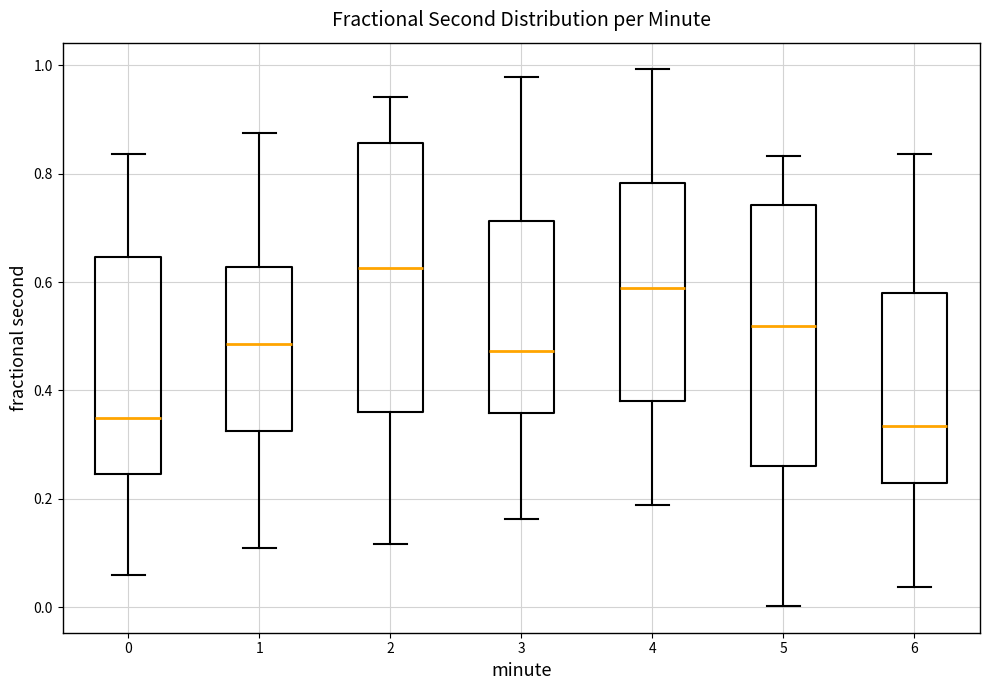

Reading left to right, read every box against the y-axis: the position of its median line, the range the box covers, and the ends of its whiskers. The values are not printed on the chart, so give them approximately, as read against the axis.

0: median 0.34, box 0.24 to 0.64, whiskers 0.06 to 0.84
1: median 0.48, box 0.32 to 0.62, whiskers 0.10 to 0.88
2: median 0.62, box 0.36 to 0.86, whiskers 0.12 to 0.94
3: median 0.48, box 0.36 to 0.72, whiskers 0.16 to 0.98
4: median 0.58, box 0.38 to 0.78, whiskers 0.18 to 1.00
5: median 0.52, box 0.26 to 0.74, whiskers 0.00 to 0.84
6: median 0.34, box 0.22 to 0.58, whiskers 0.04 to 0.84